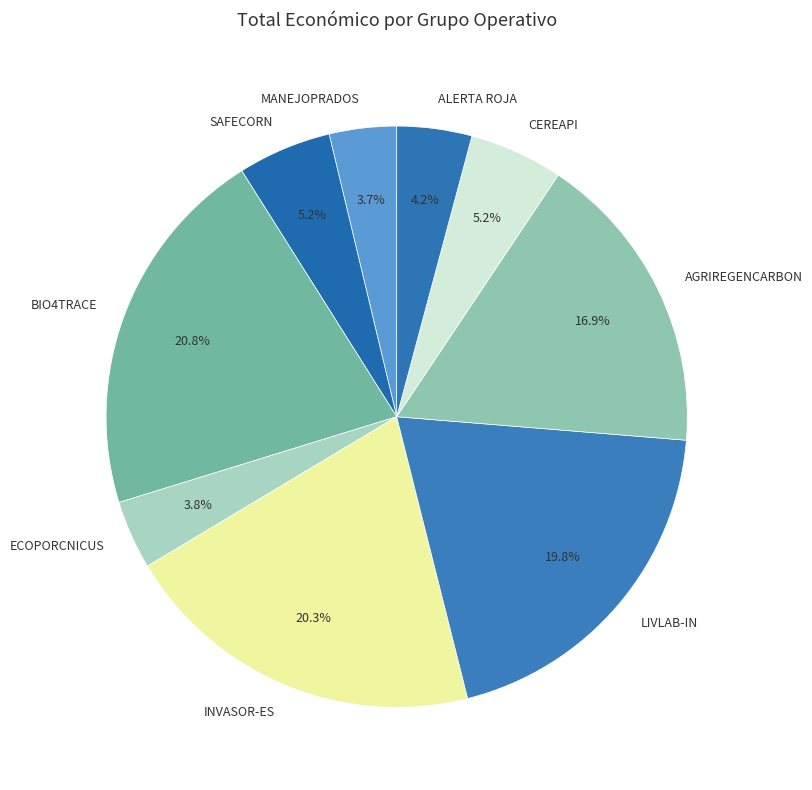

What percentage do ECOPORCNICUS and SAFECORN together represent?

9.0%